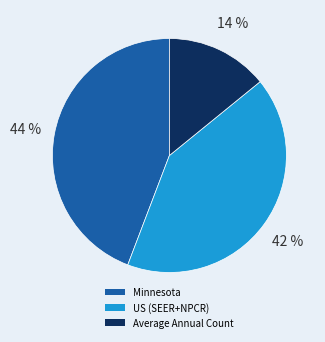

To the nearest percent, what portion does US (SEER+NPCR) represent?

42%